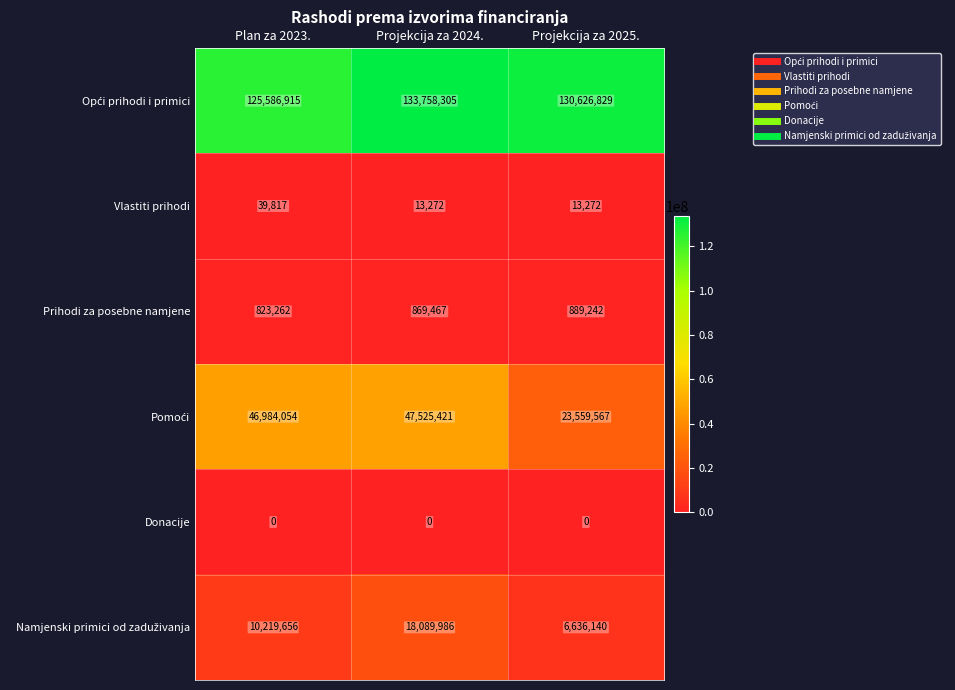

What is the sum of the Prihodi za posebne namjene values at Projekcija za 2025. and Projekcija za 2024.?

1758709